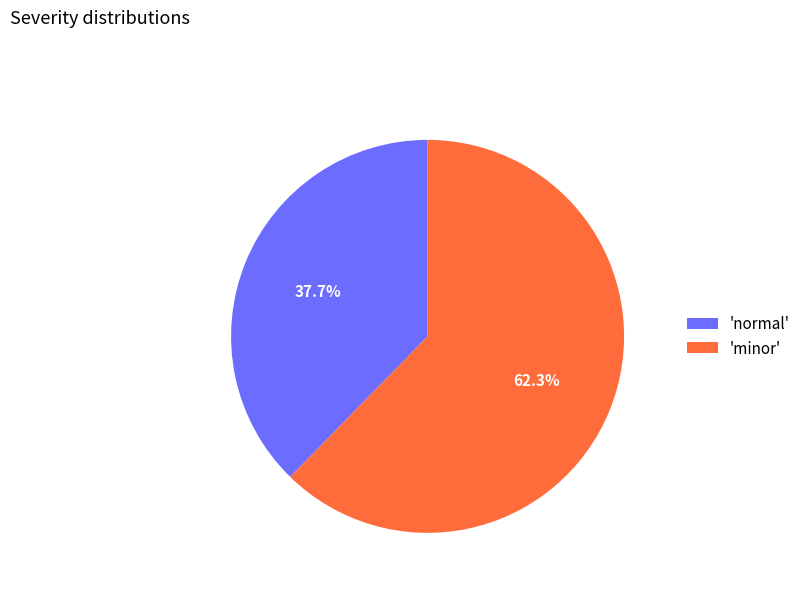

Rank the categories by value from lowest to highest.

'normal', 'minor'